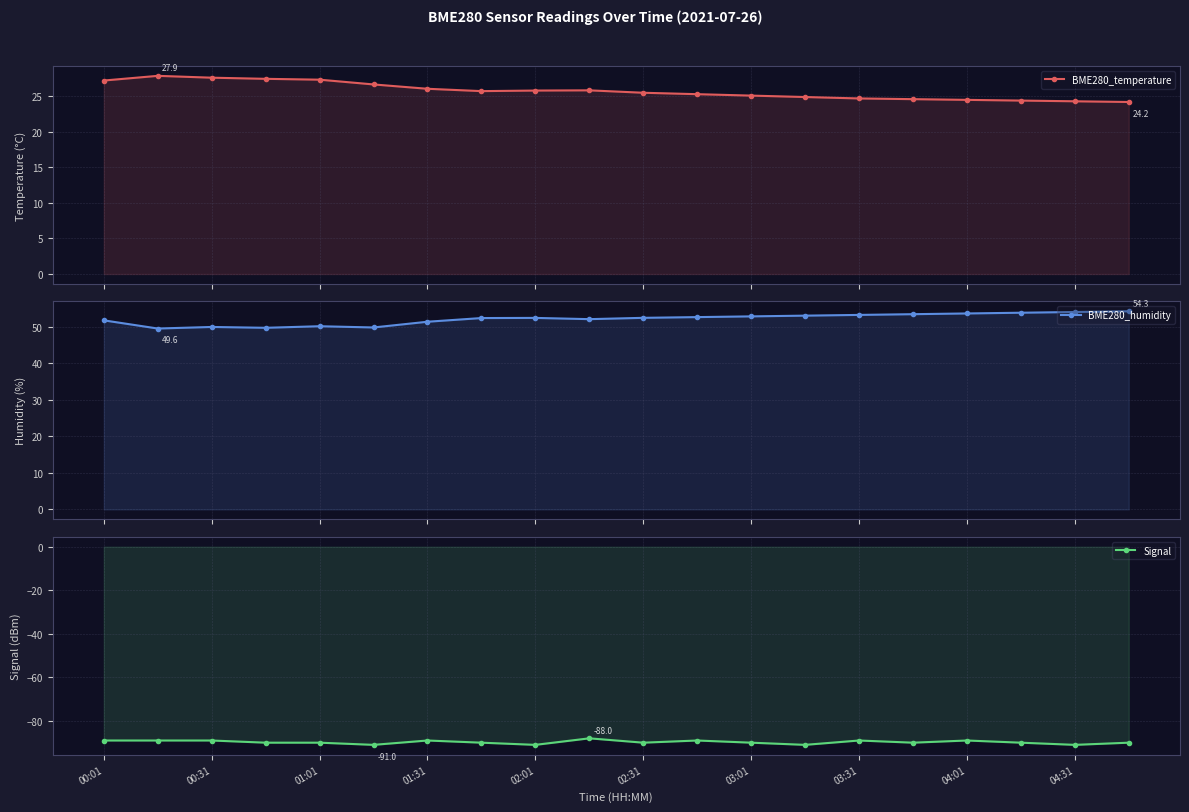

What are all the series names shown in the legend?

BME280_temperature, BME280_humidity, Signal